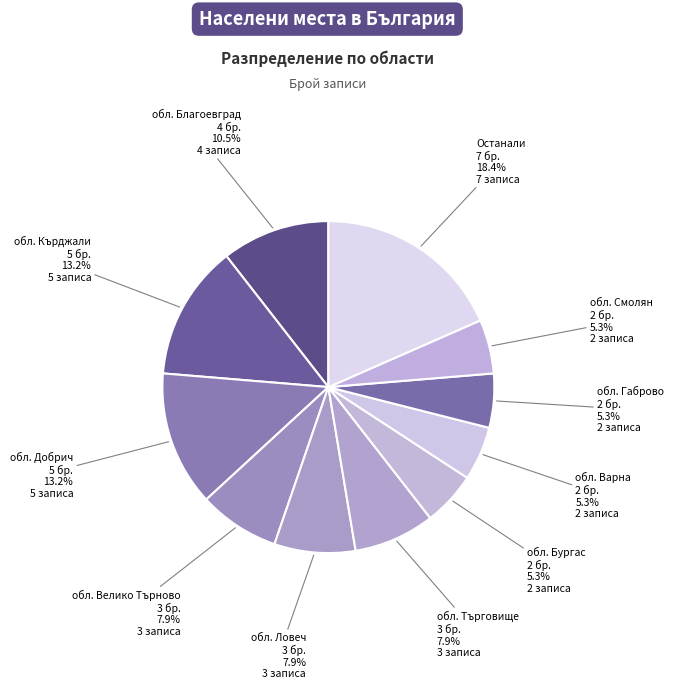

To the nearest percent, what portion does обл. Габрово represent?

5%